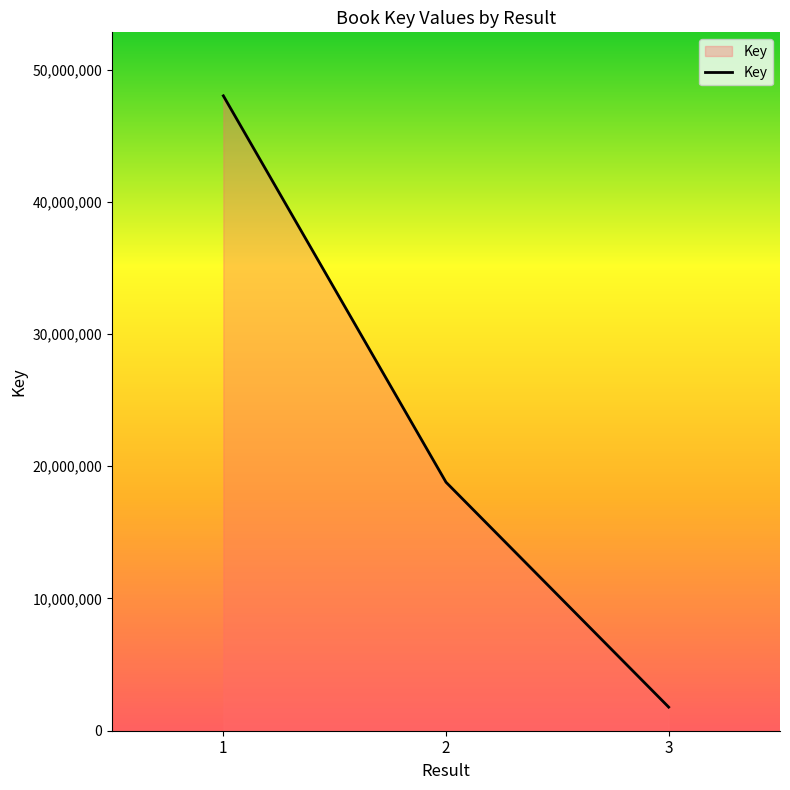

At which label does the data first exceed 18794560?

1